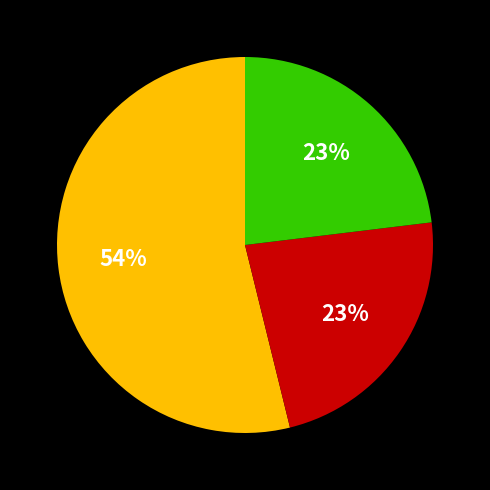

Is there any slice that represents more than half of the pie?

Yes